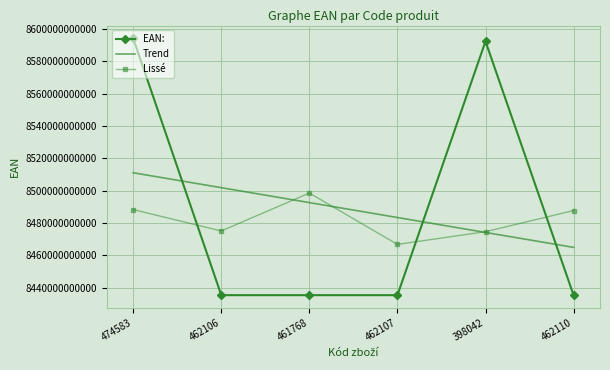

Between 462106 and 462110, which series saw the biggest shift?

Trend